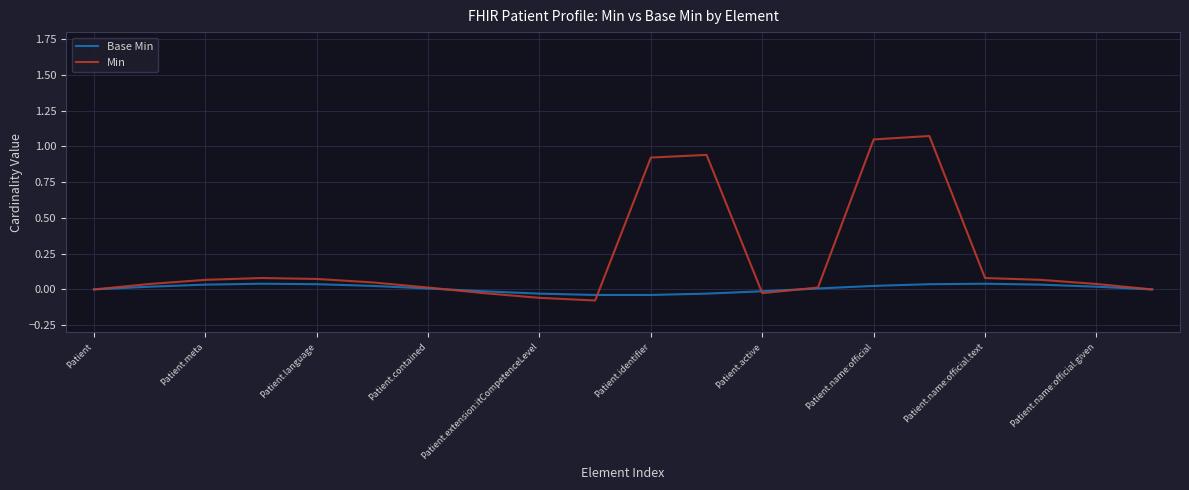

Rank the series by their average value, from lowest to highest.

Base Min, Min